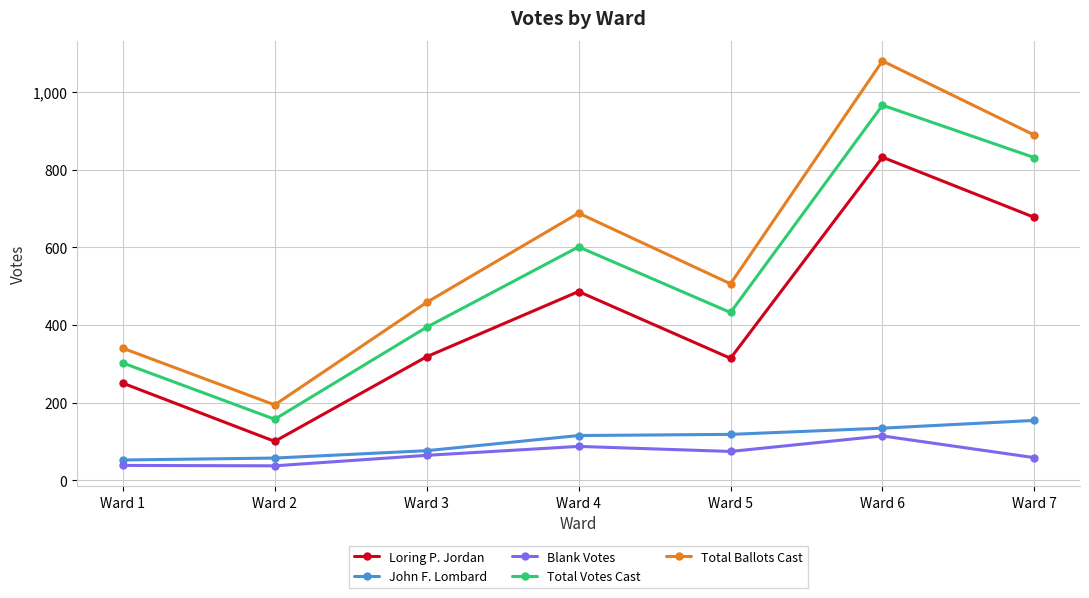

Does the chart have visible grid lines?

Yes